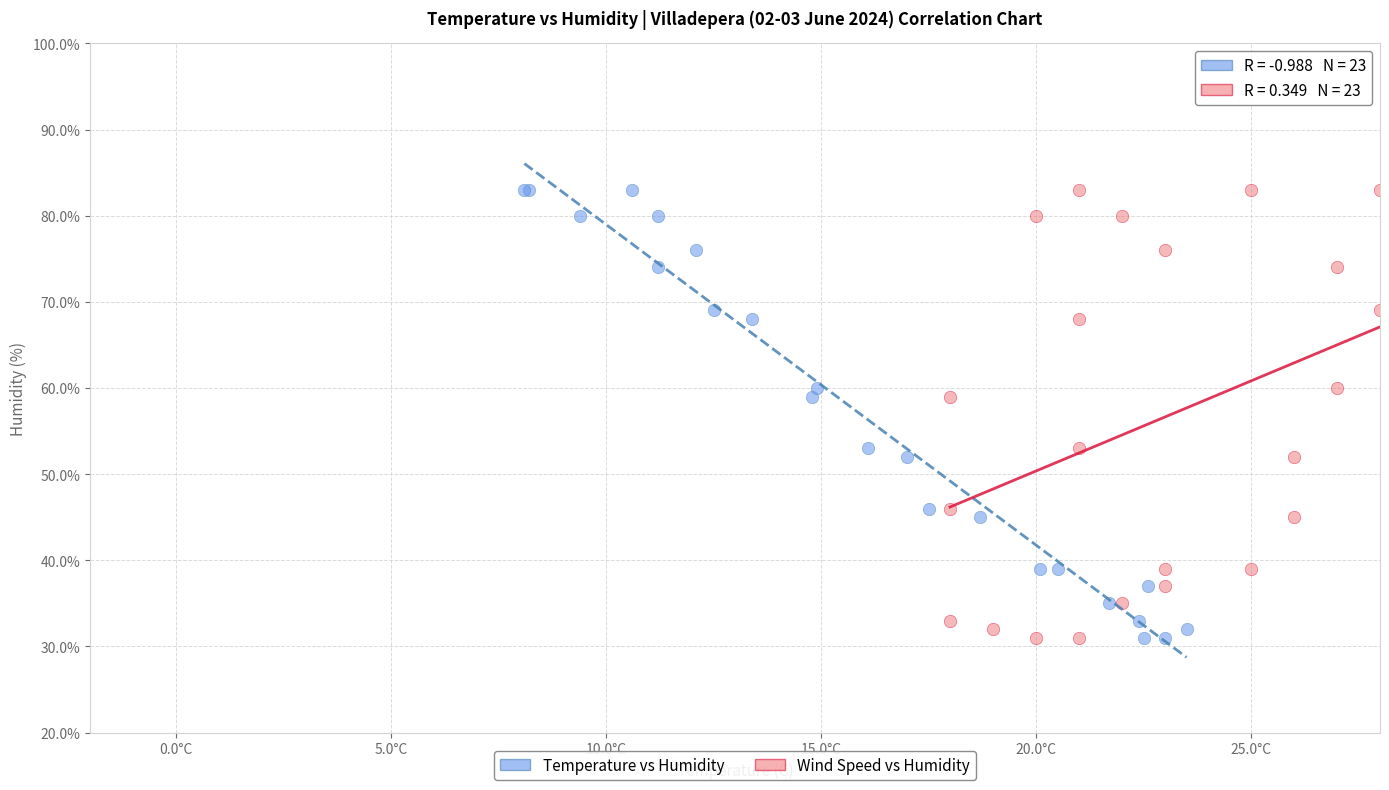

What are all the series names shown in the legend?

Temperature vs Humidity, Wind Speed vs Humidity